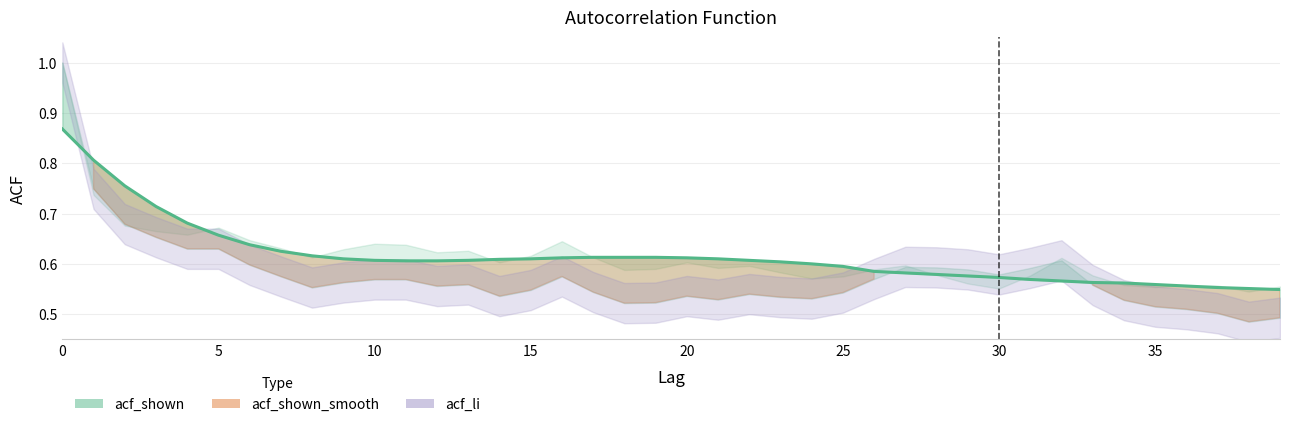

Which label corresponds to the smallest value in the chart?

39